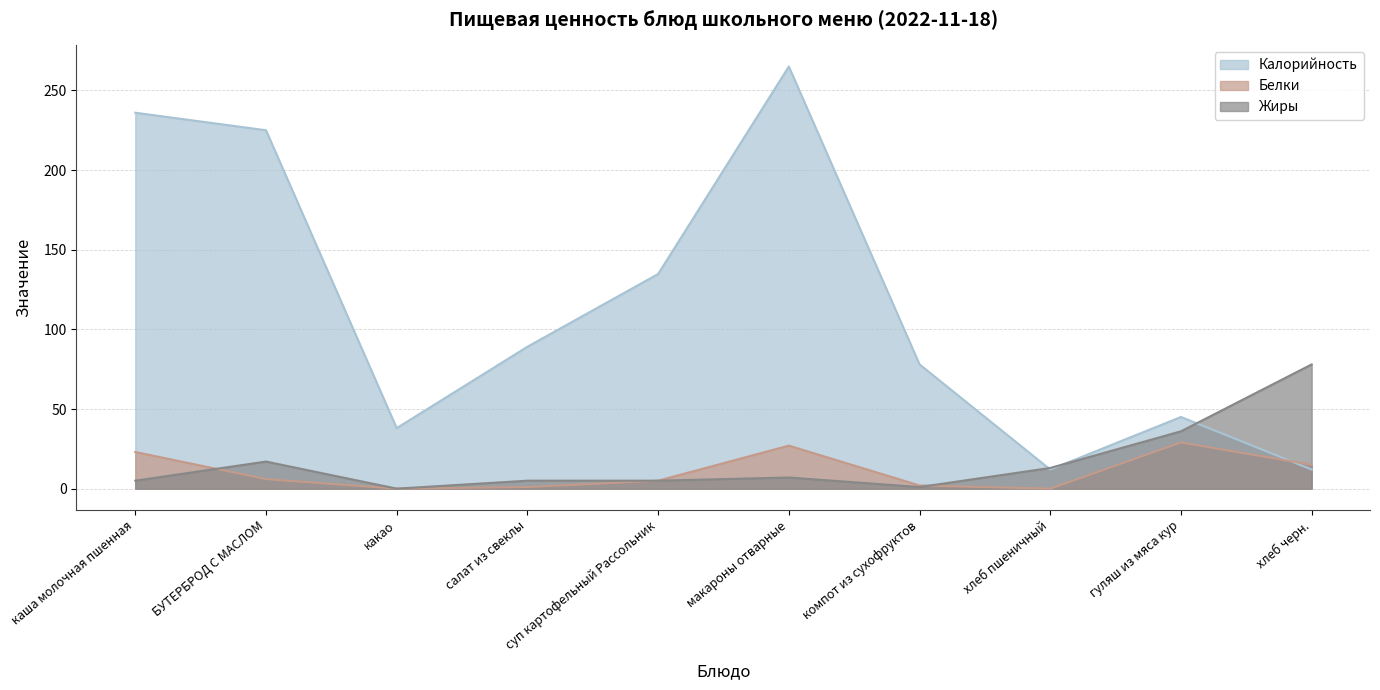

How many values in the Белки series are below 6?

5